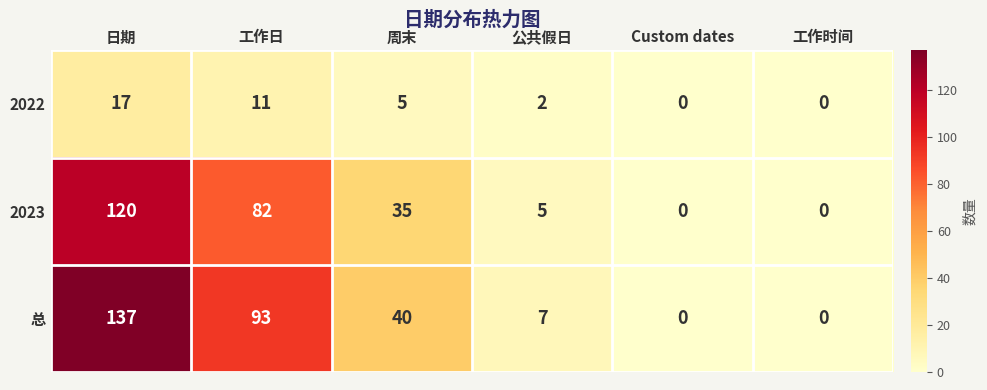

How many series are shown in this chart?

3